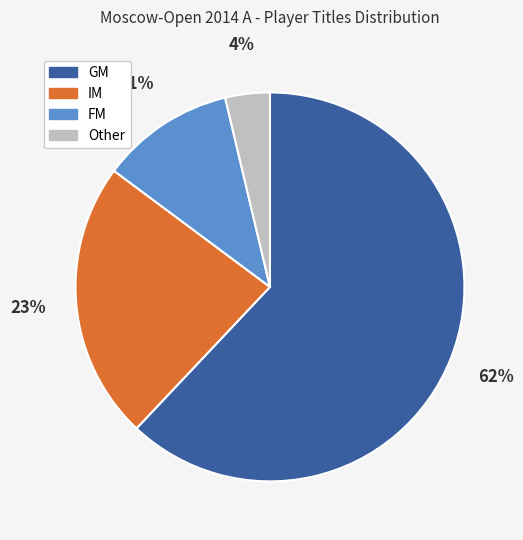

Does any single category account for the majority?

Yes